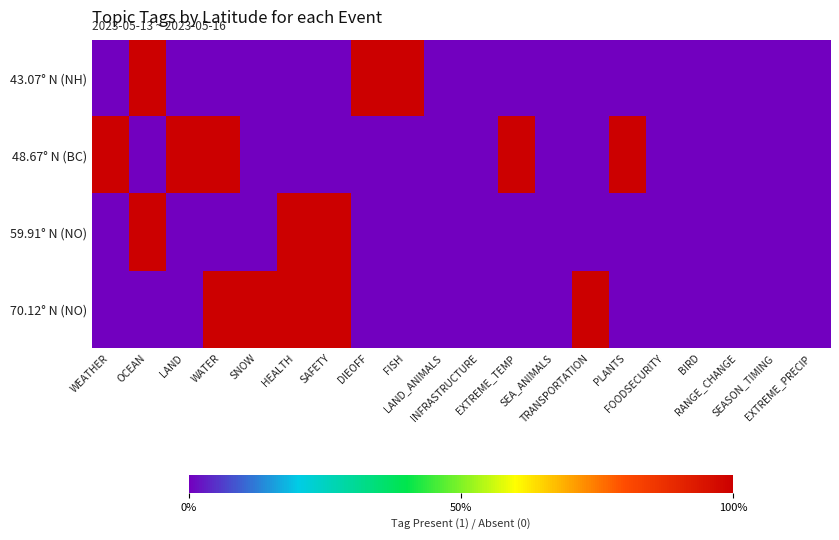

At how many categories does at least one series exceed 0?

12